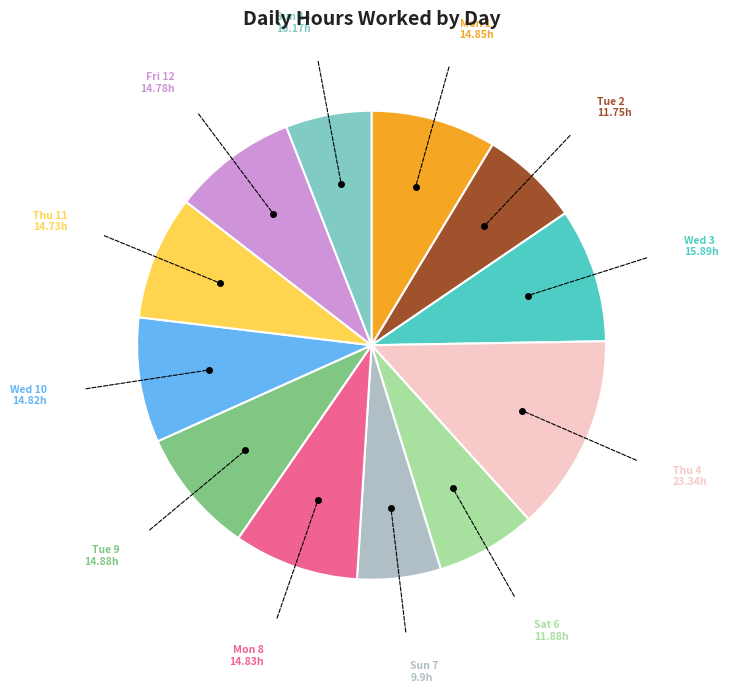

Does any single category account for the majority?

No